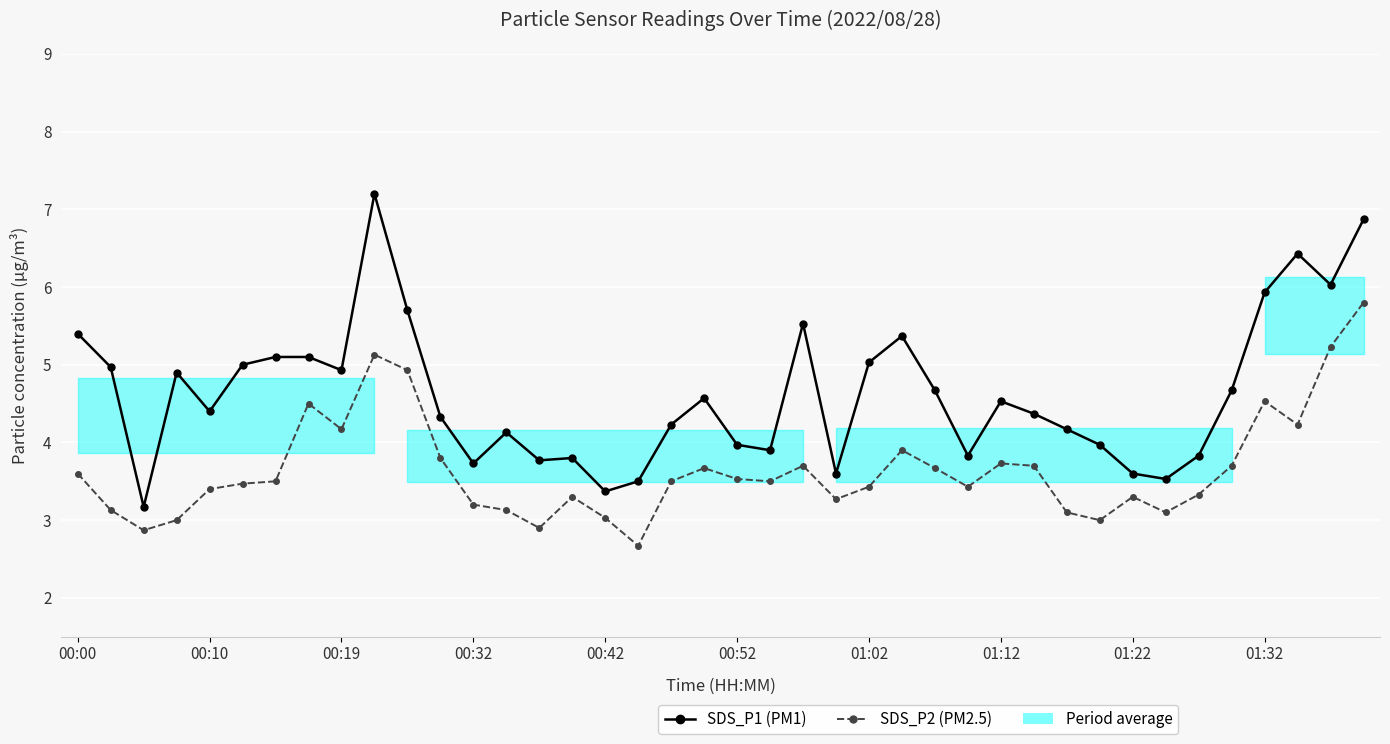

Rank the series by their maximum value, from highest to lowest.

SDS_P1 (PM1), SDS_P2 (PM2.5)